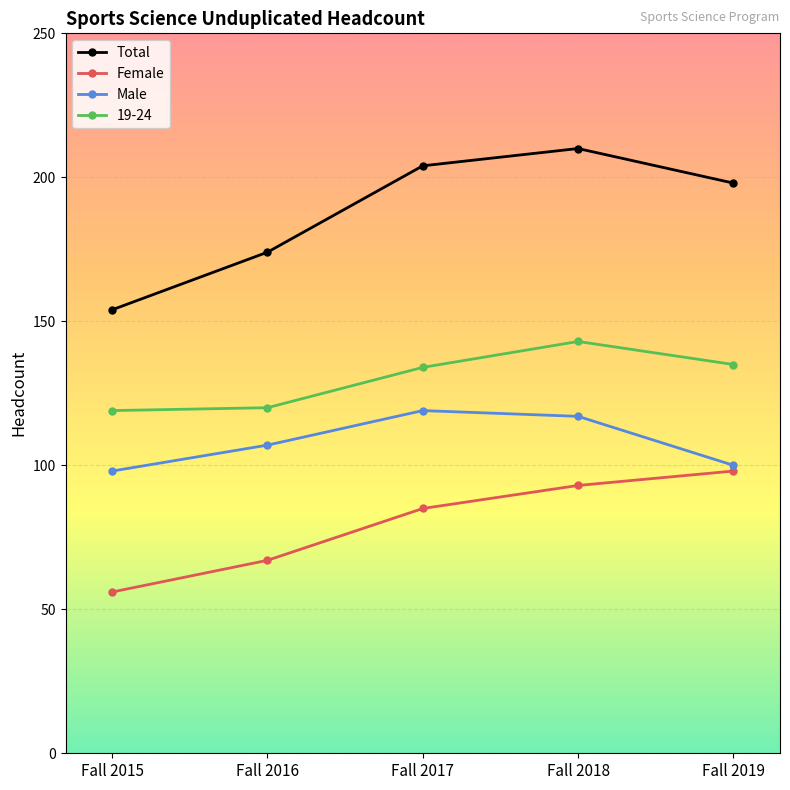

Read the Male value at Fall 2016, to the nearest 10.

110